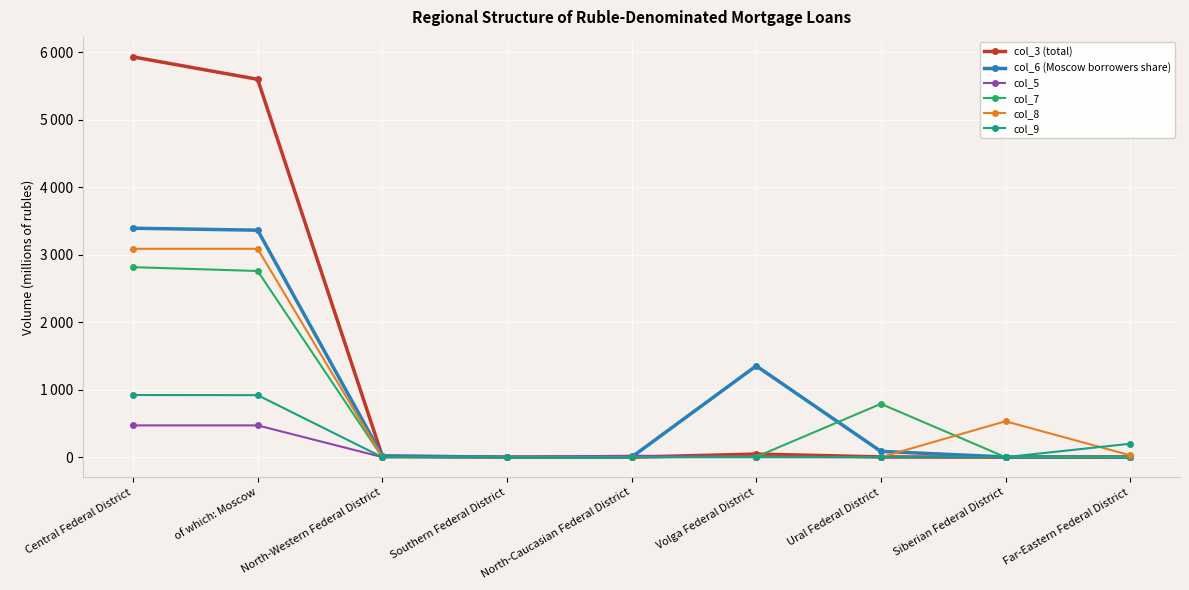

What is the difference between the maximum and minimum values in the col_7 series?

2816